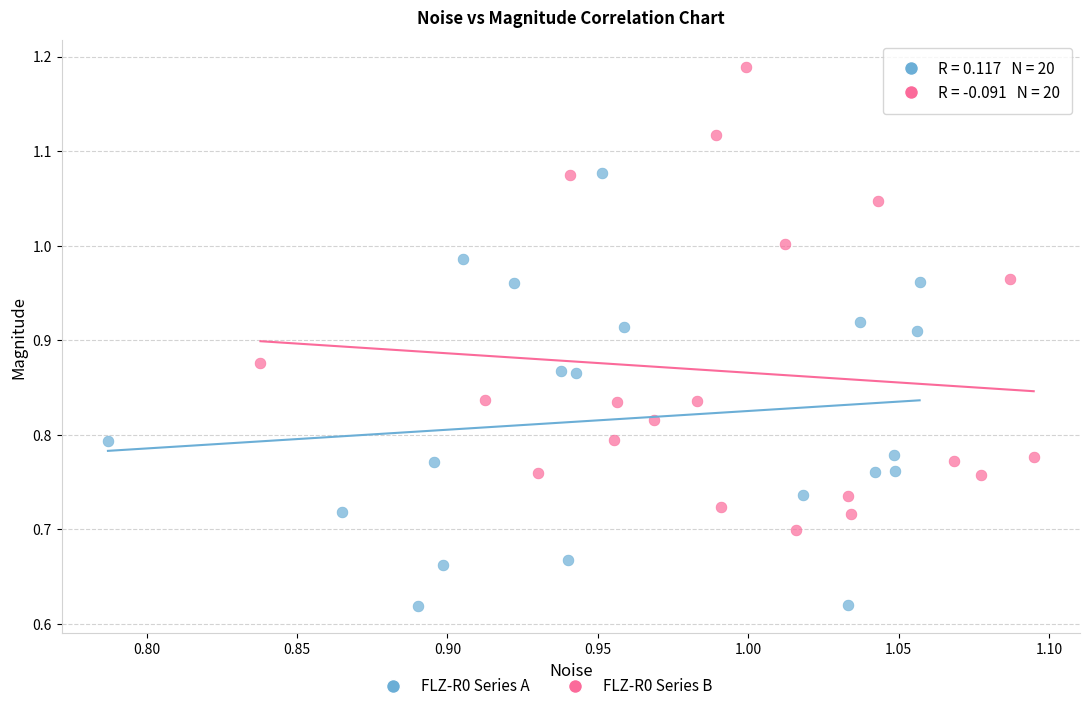

Which series reaches the minimum Y coordinate?

FLZ-R0 Series A